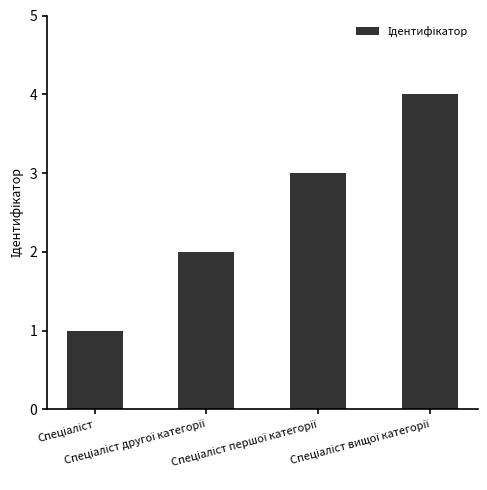

What is the difference between the maximum and second lowest values?

2